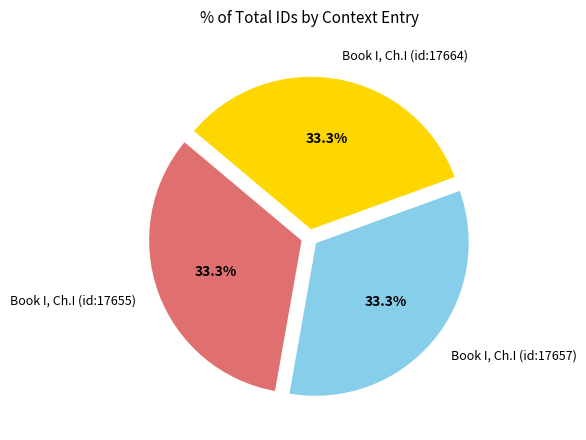

What is the ratio of the value at Book I, Ch.I (id:17655) to the value at Book I, Ch.I (id:17657)?

1.0